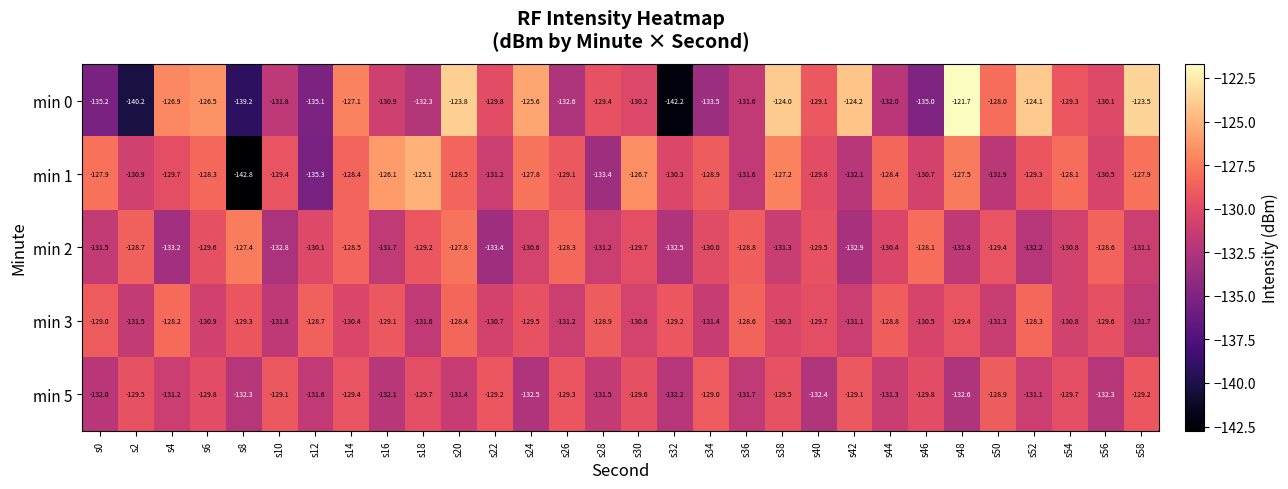

What is the difference between the second highest and second lowest values in the min 0 series?

16.7